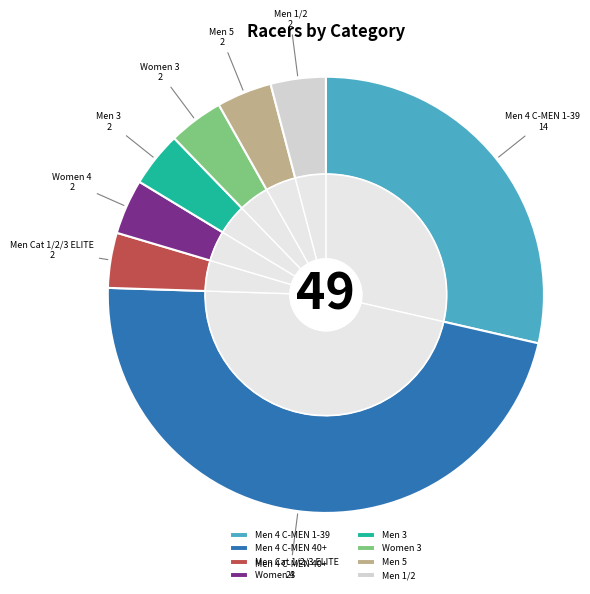

What is the ratio of the value at Men 4 C-MEN 40+ to the value at Women 4?

11.5